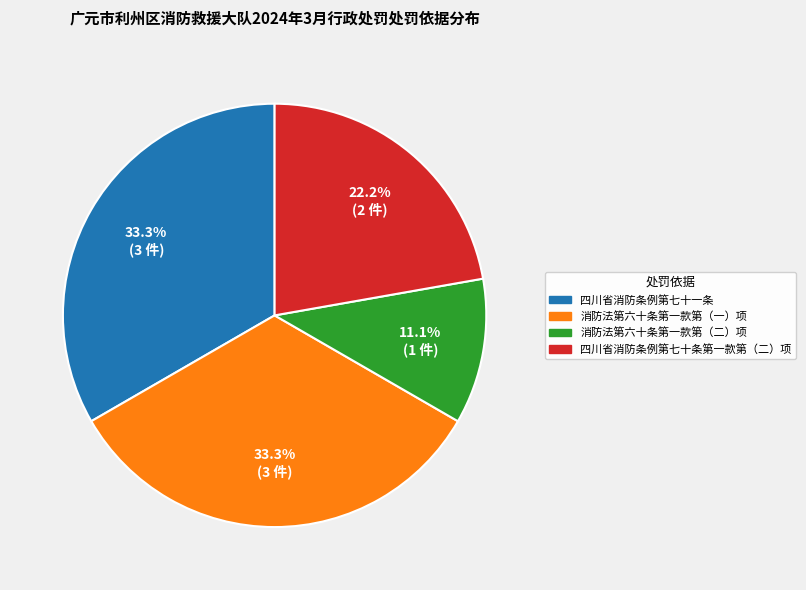

Is there any slice that represents more than half of the pie?

No